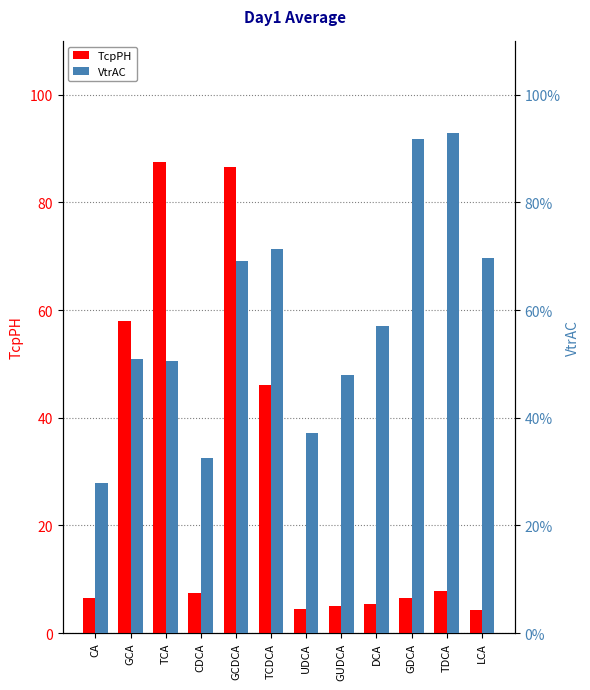

Which series has the largest total across all categories?

VtrAC